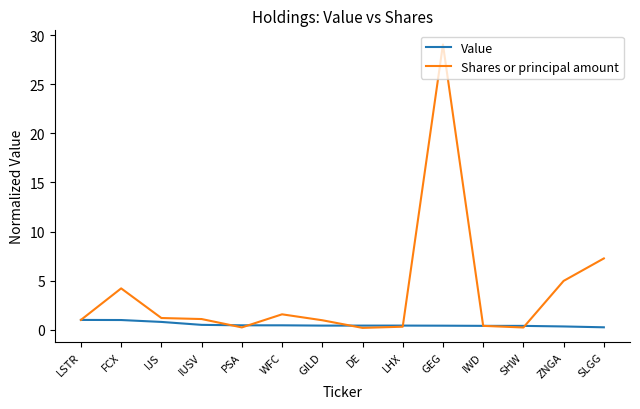

Read the Shares or principal amount value at FCX.

4.2